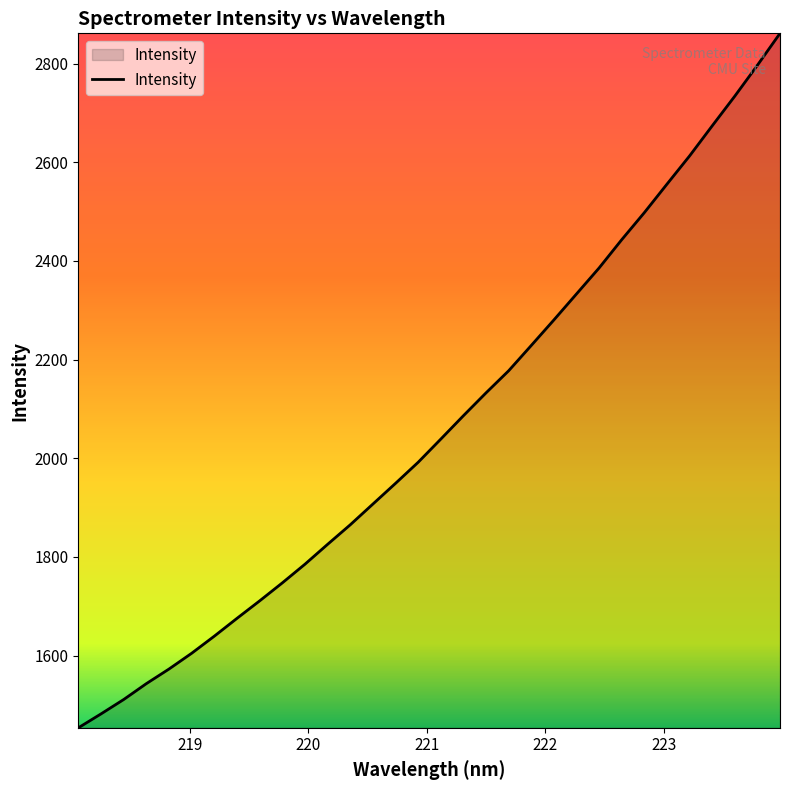

What is the greatest value displayed?

2861.2